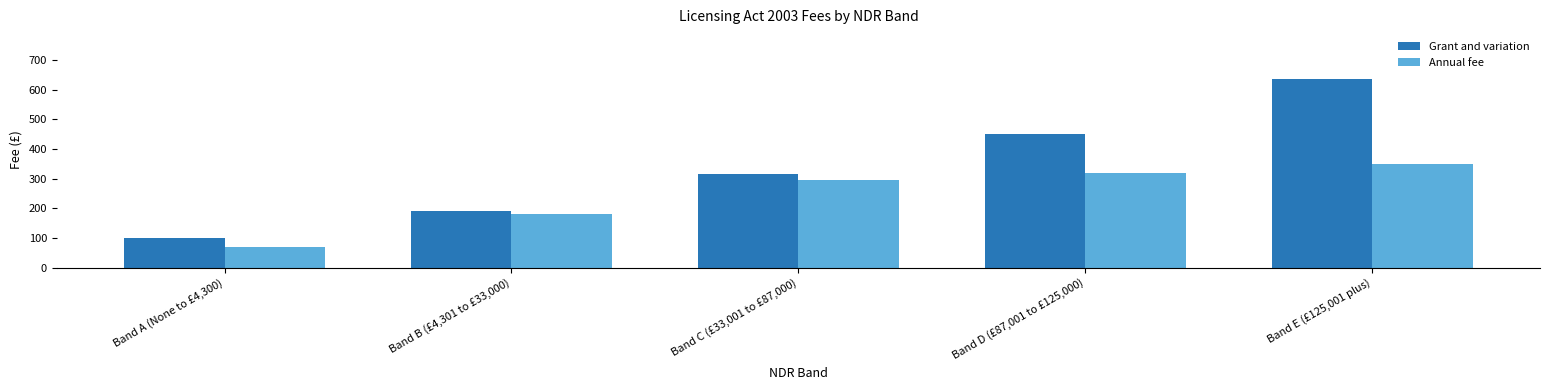

What is the difference between the Annual fee values at Band C (£33,001 to £87,000) and Band A (None to £4,300)?

225